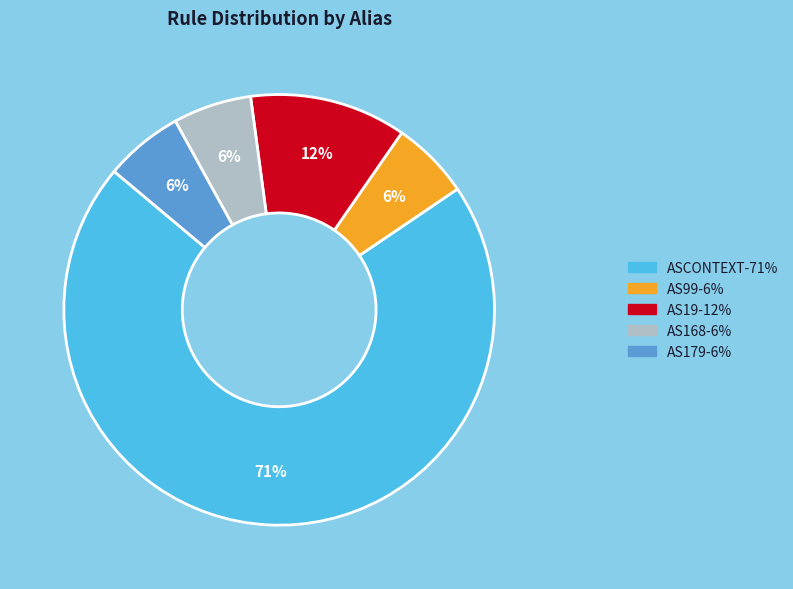

Combined, do ASCONTEXT and AS179 account for over 50%?

Yes